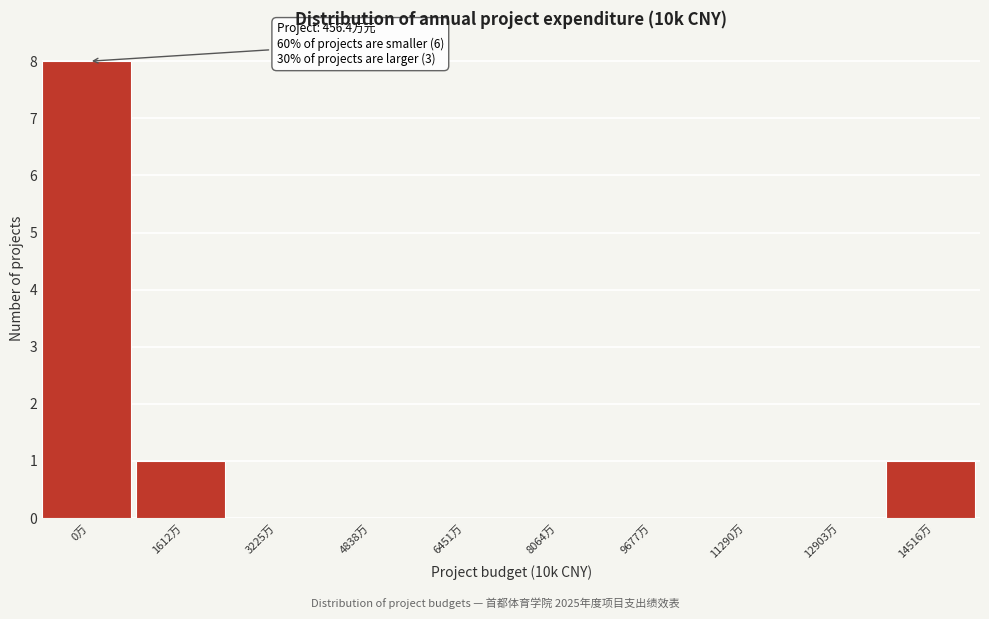

Reading right to left, what are all the values shown in this chart?

14516万=1	12903万=0	11290万=0	9677万=0	8064万=0	6451万=0	4838万=0	3225万=0	1612万=1	0万=8